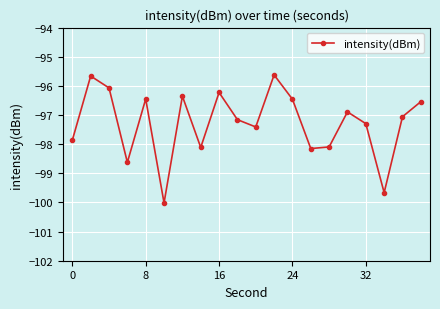

What is the difference between the maximum and second lowest values?

4.0